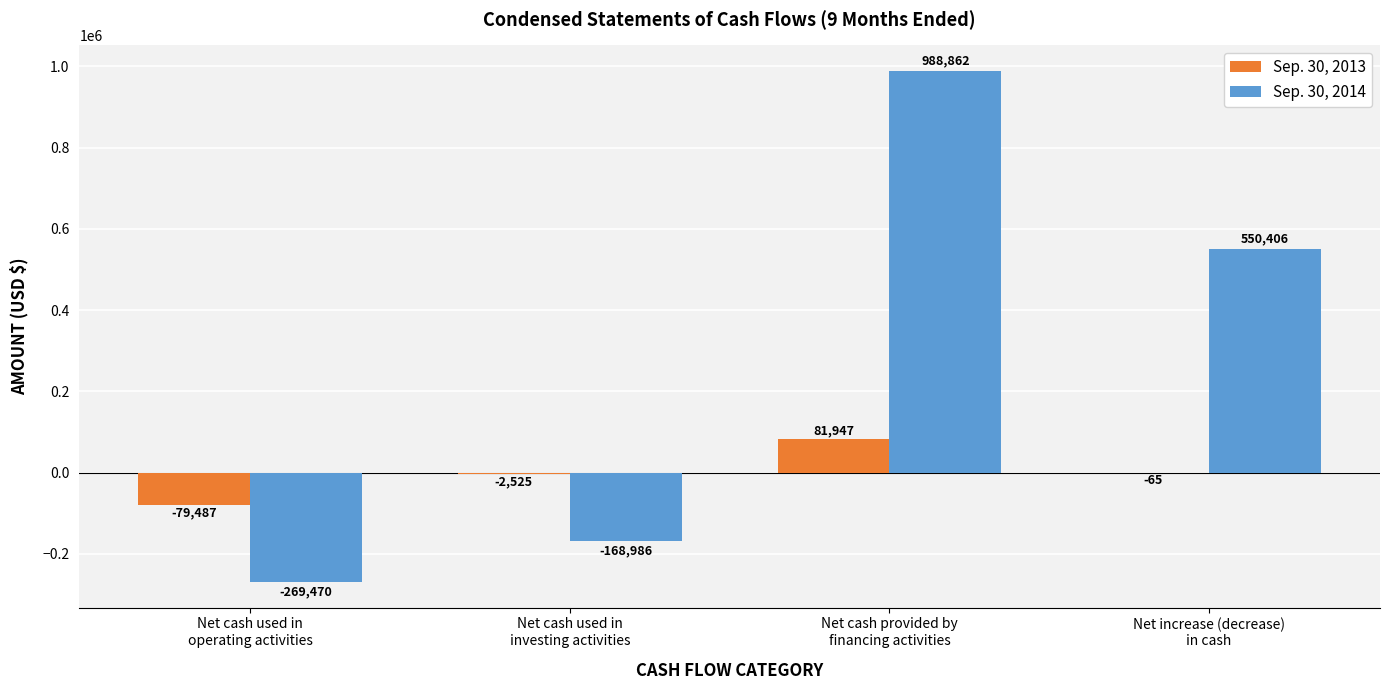

Which series changed the most between Net cash provided by
financing activities and Net increase (decrease)
in cash?

Sep. 30, 2014